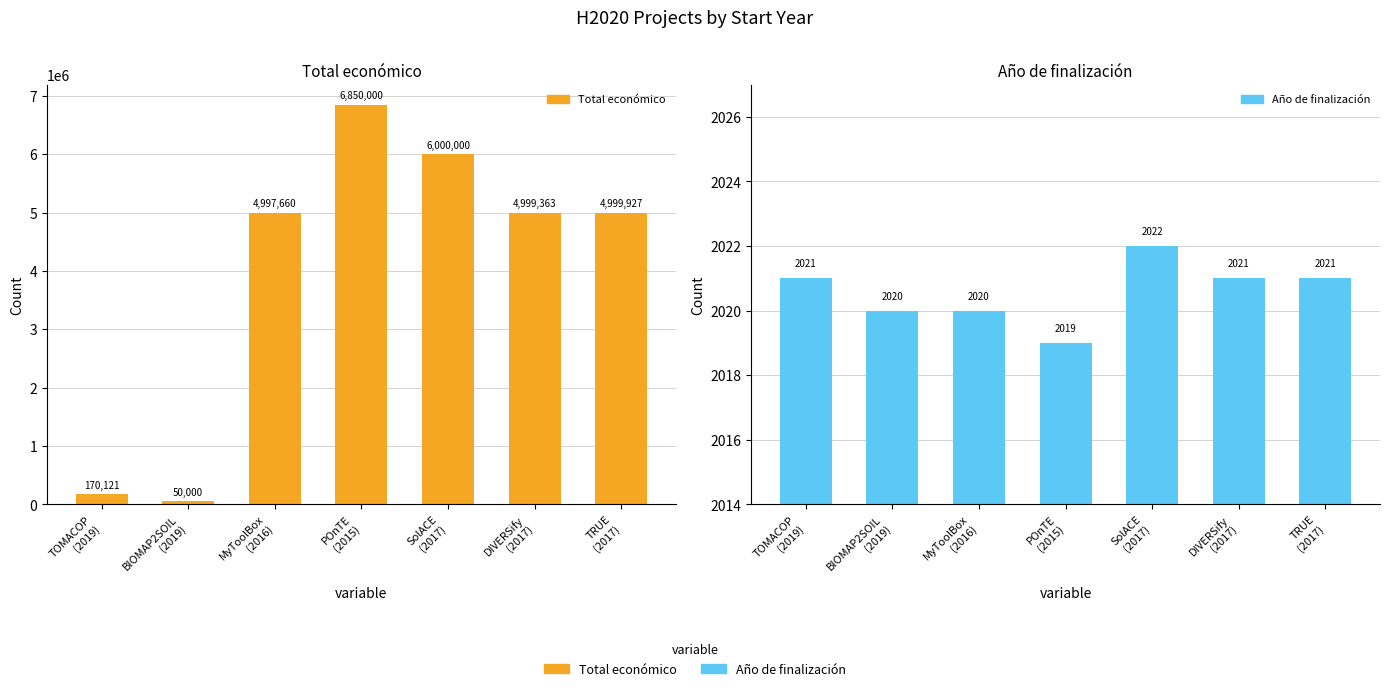

Rank the series by their average value, from highest to lowest.

Total económico, Año de finalización